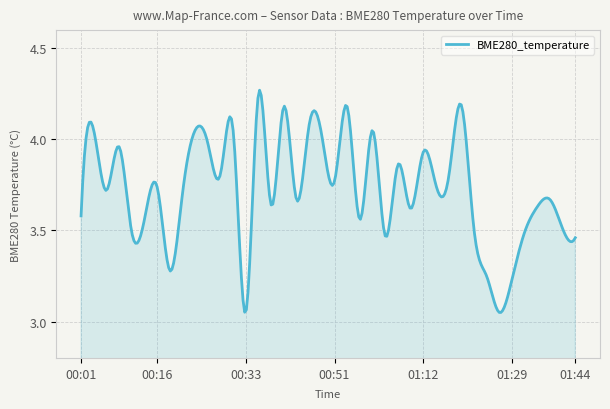

Count the number of categories in the chart.

300